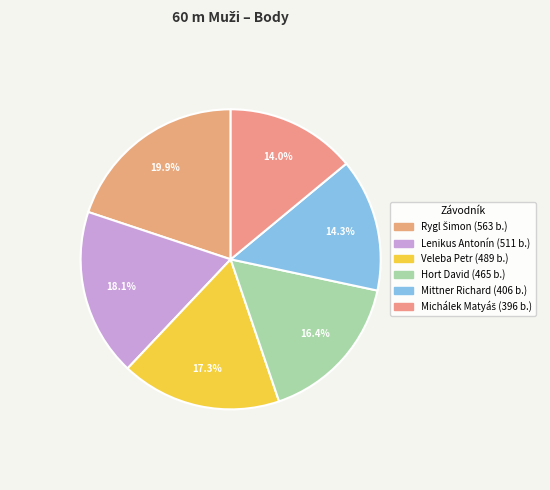

To the nearest percent, what percentage of the pie is Michálek Matyáš?

14%